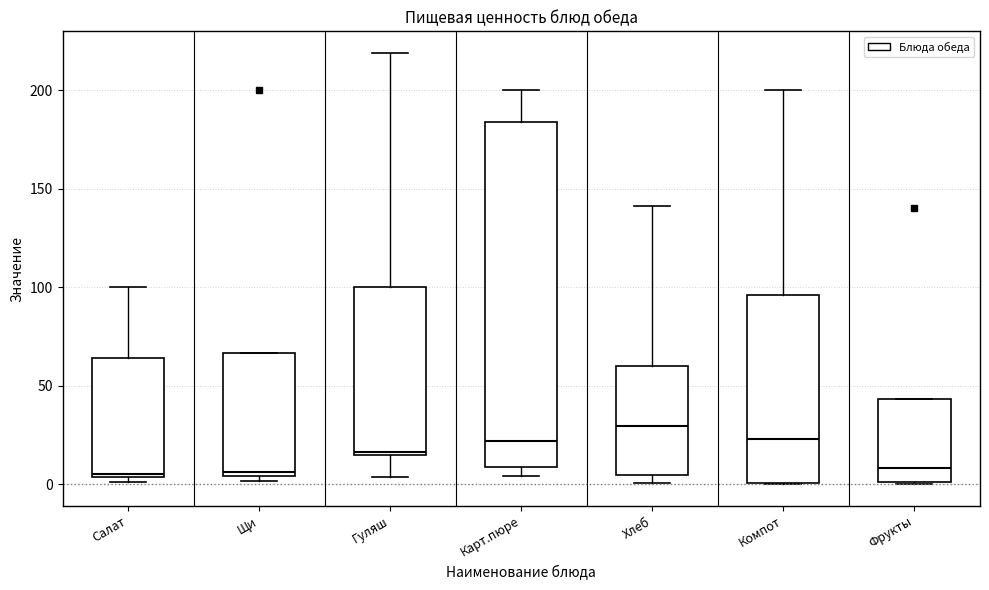

Comparing the boxes themselves (not the whiskers), which one is the tallest?

Карт.пюре